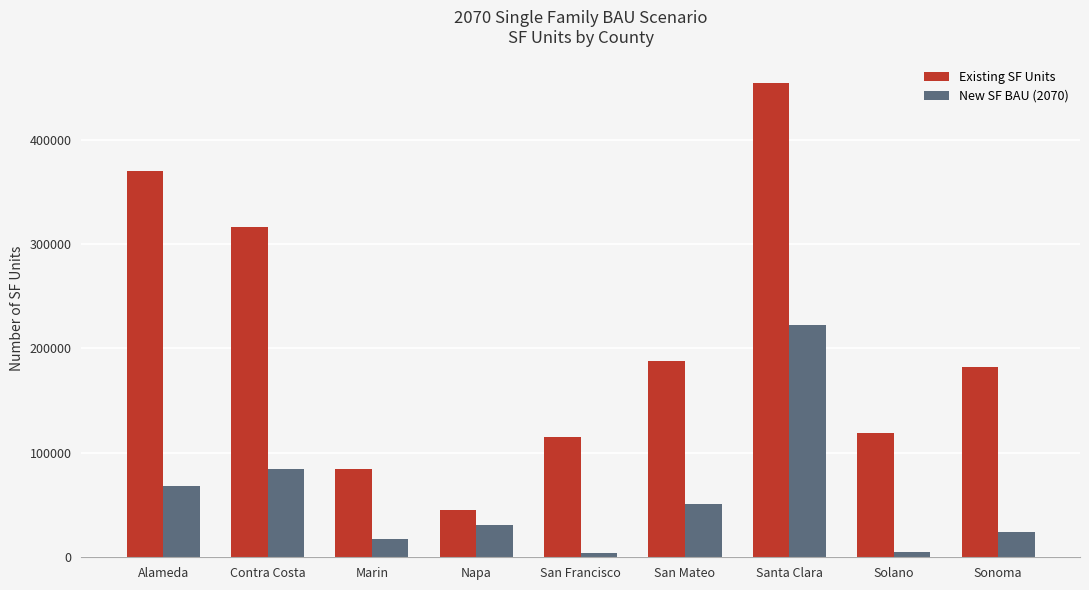

List the series in order of their overall mean, lowest first.

New SF BAU (2070), Existing SF Units